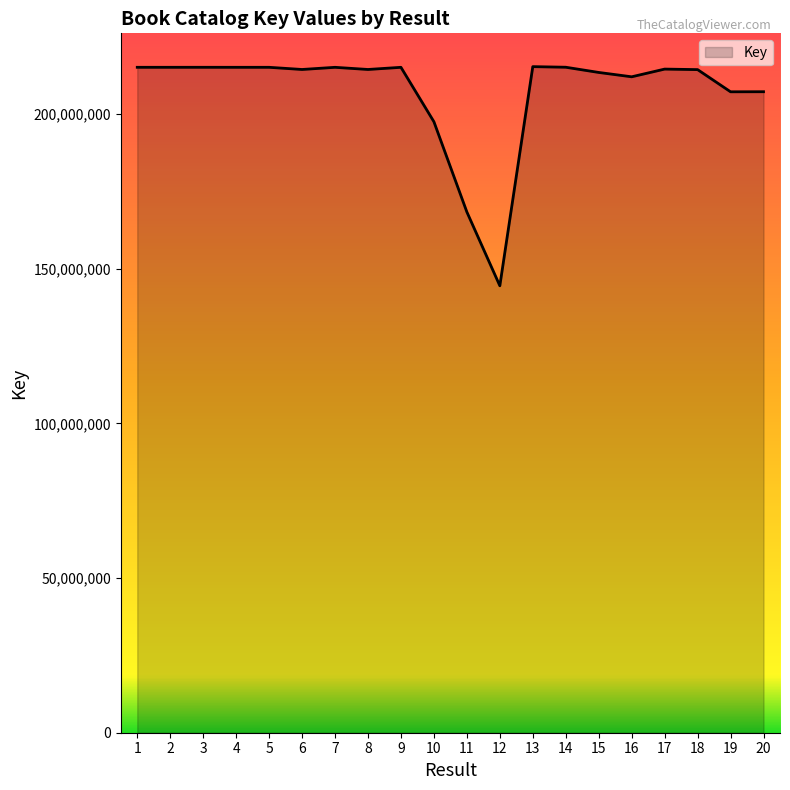

What is the minimum value shown in the chart?

144534903